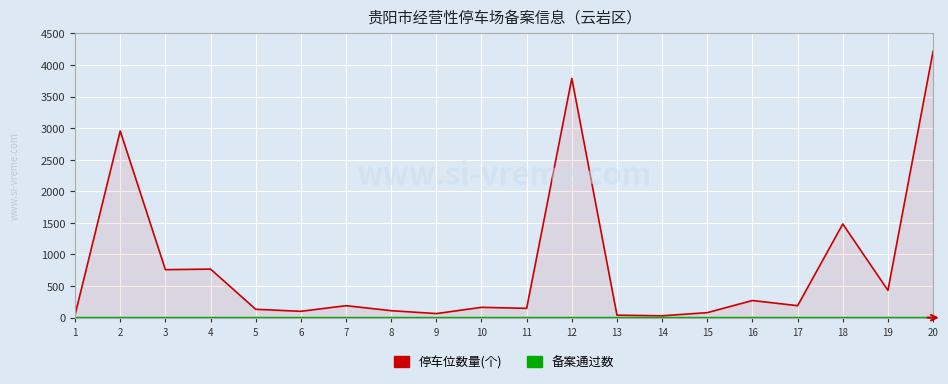

What is the smallest value displayed?

5